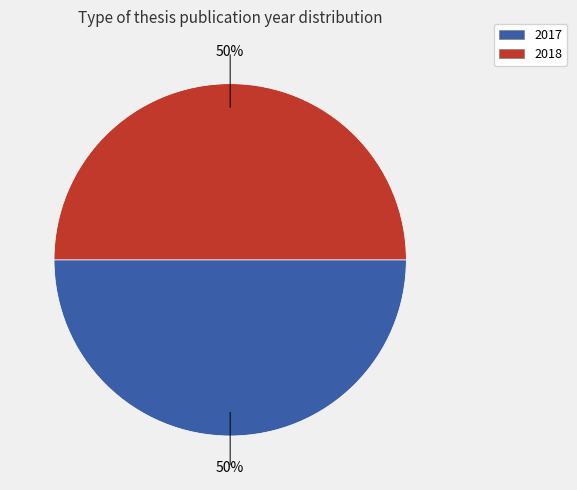

To the nearest percent, what portion does 2017 represent?

50%